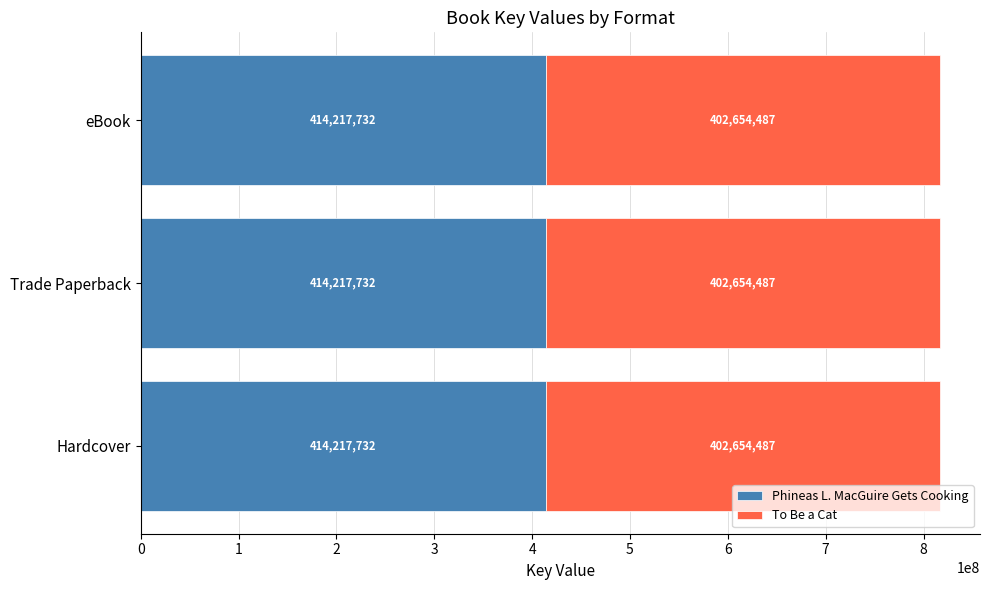

What is the minimum value for Phineas L. MacGuire Gets Cooking?

414217732